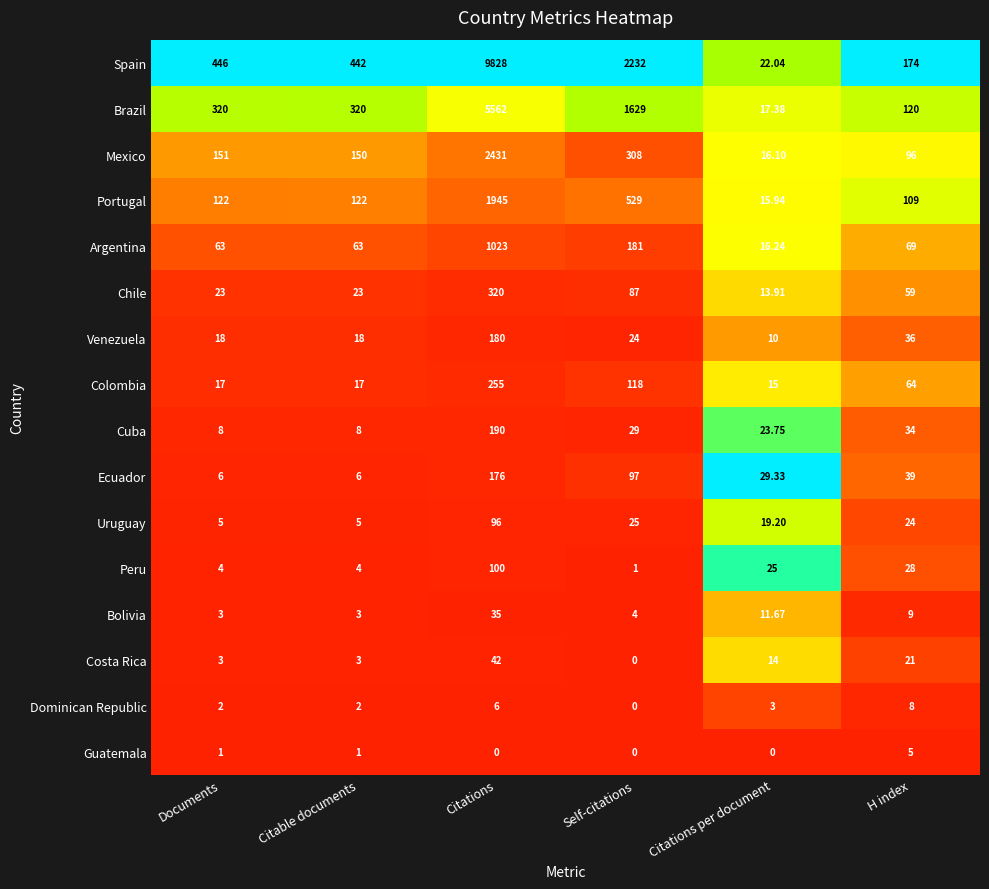

Which series has the widest spread of values?

Spain